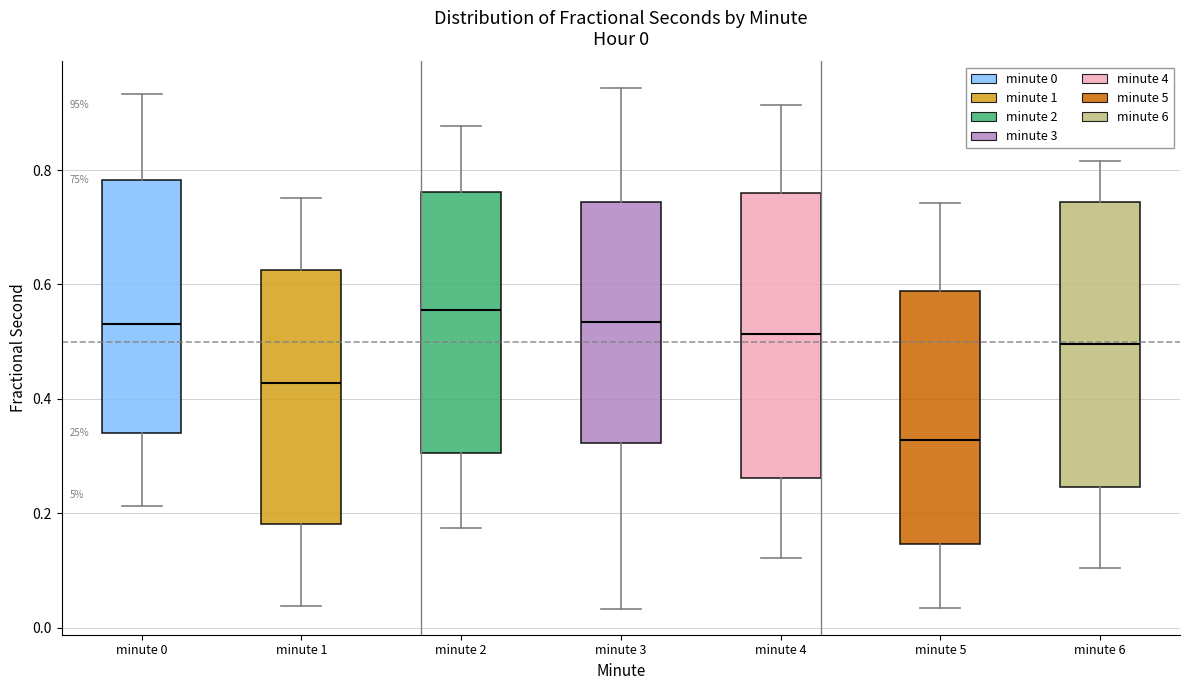

Which box's median line is the highest?

minute 2